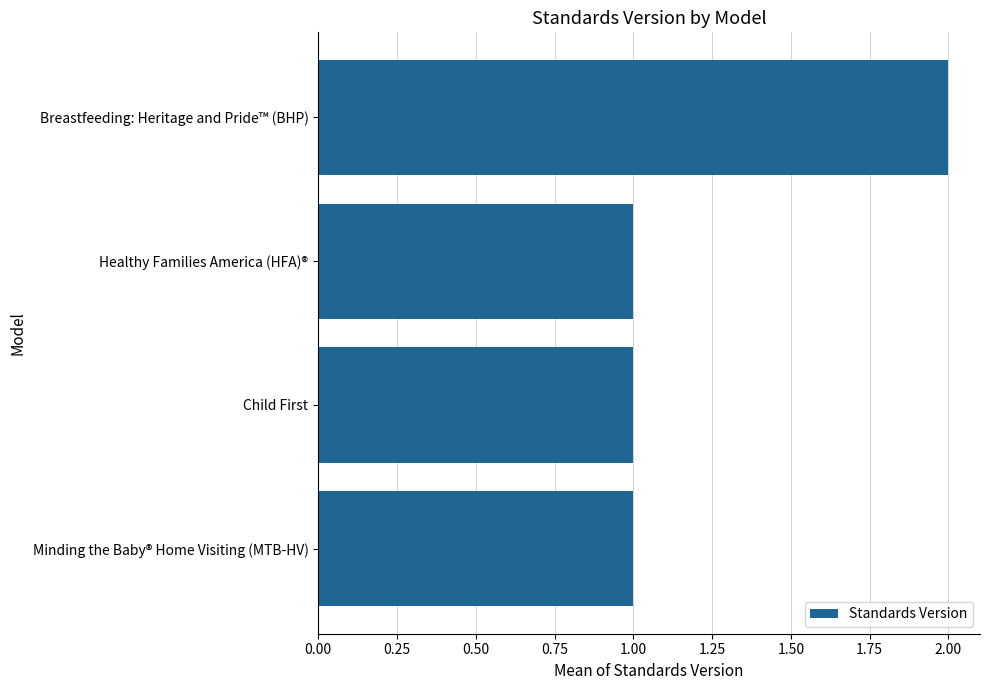

How many bars are there in total?

4